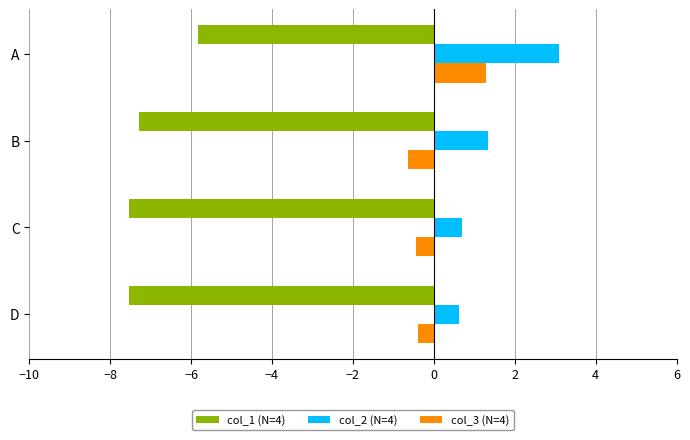

Rank the series by their maximum value, from lowest to highest.

col_1 (N=4), col_3 (N=4), col_2 (N=4)